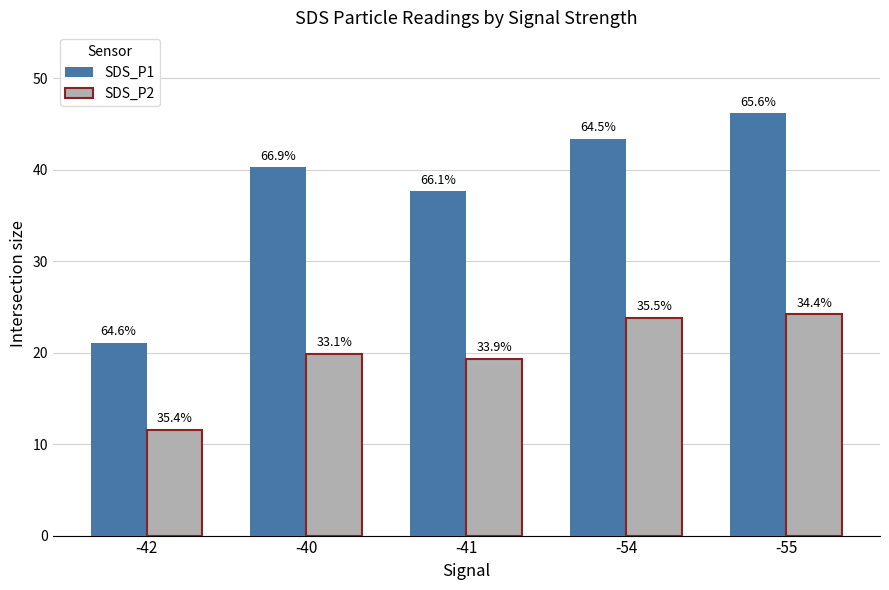

What is the label of the 4th bar from the right?

-40